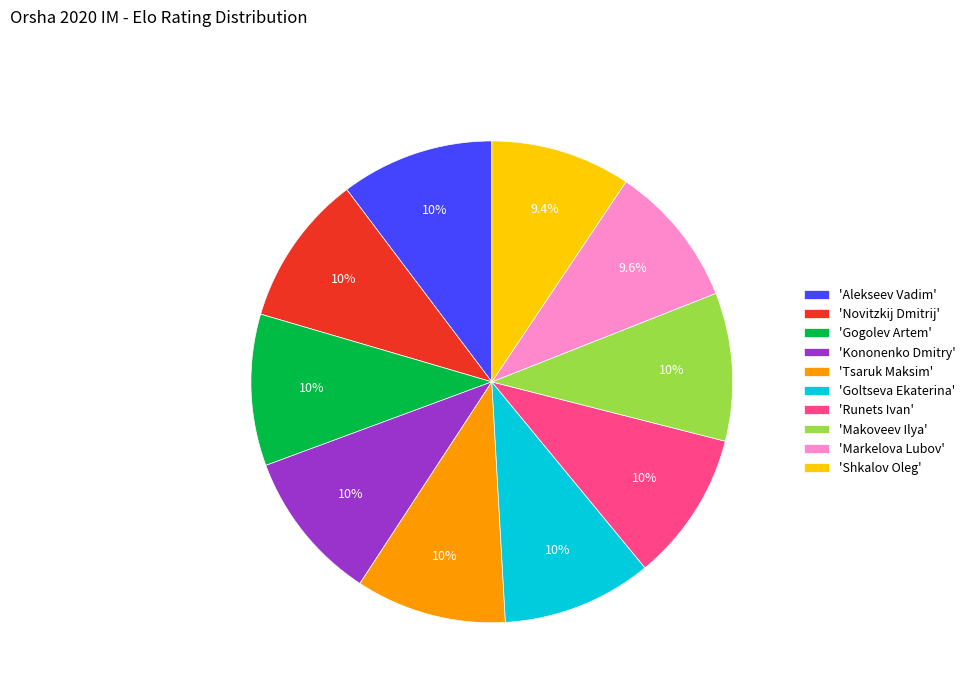

What portion of the pie excludes 'Shkalov Oleg'?

90.6%